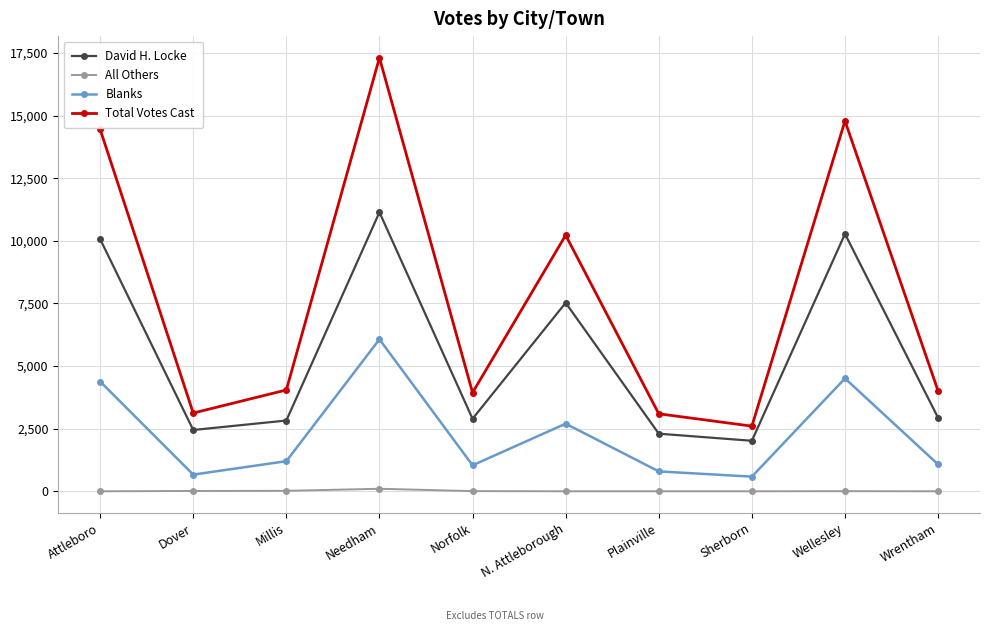

True or false: All Others and Total Votes Cast cross at least once.

False